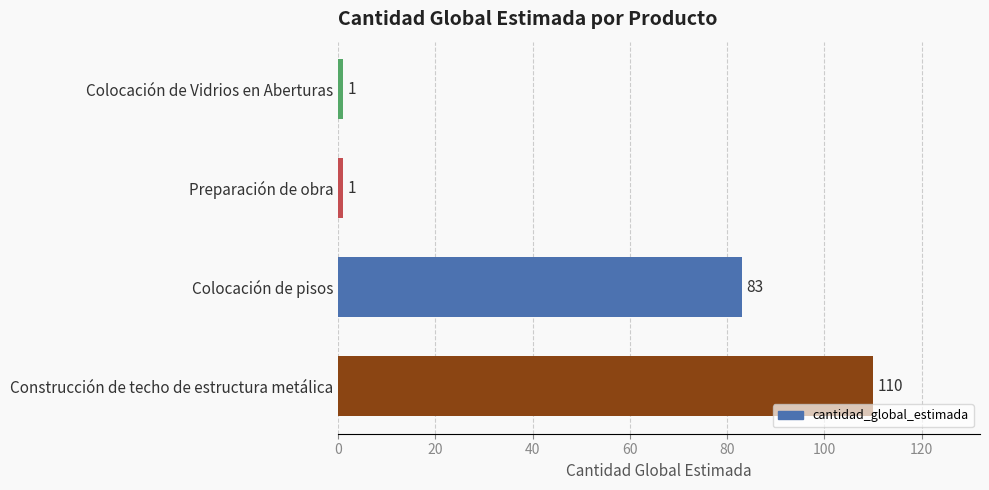

Which category has the highest value across all series?

Construcción de techo de estructura metálica